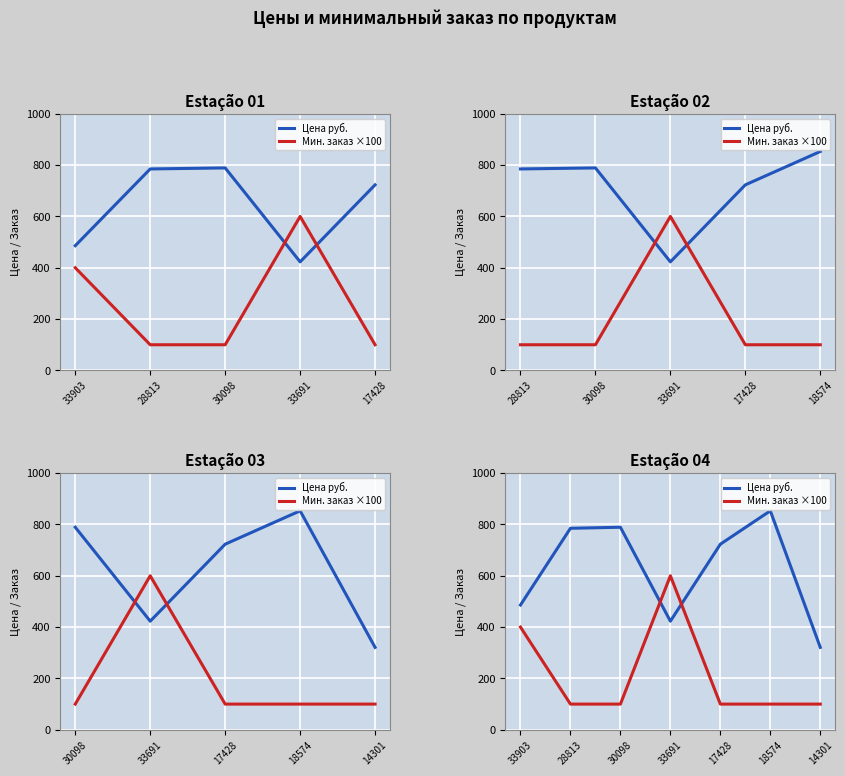

At how many categories does at least one series exceed 636?

4